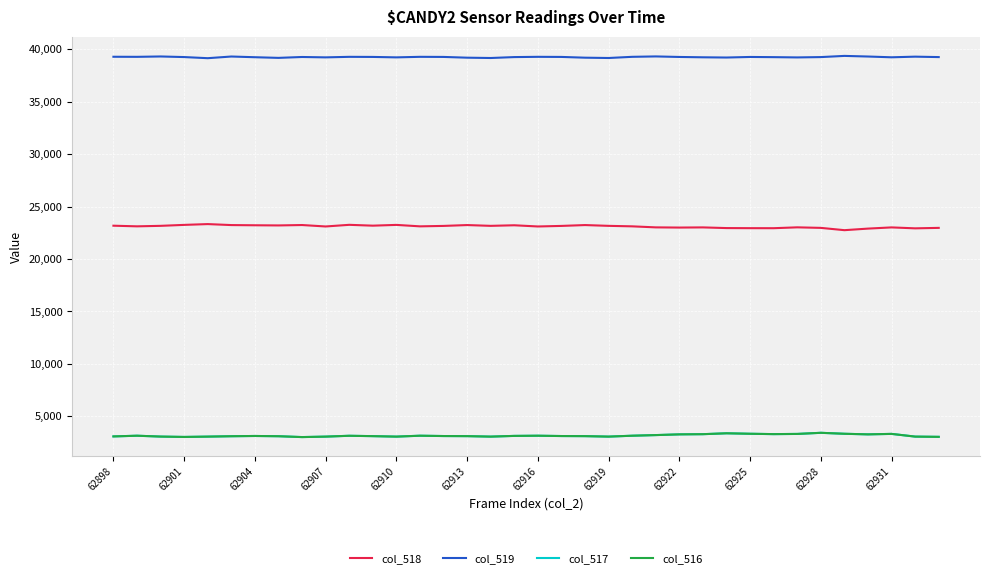

What is the maximum value shown in the chart?

39355